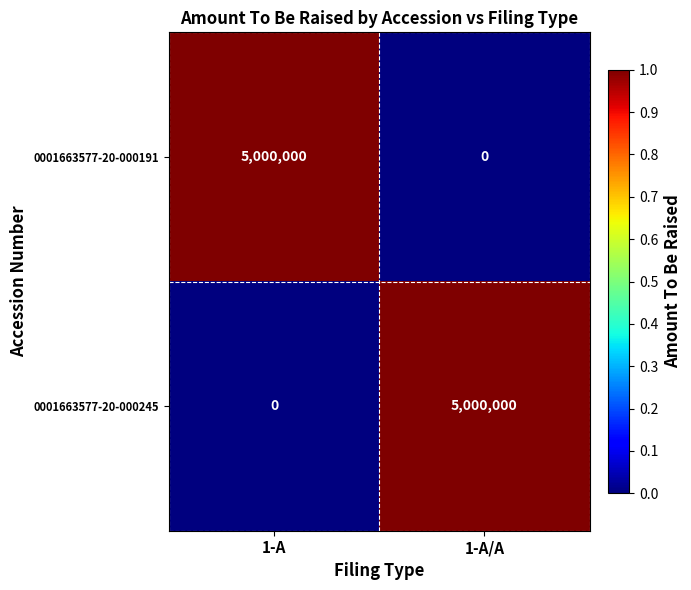

At which label is 0001663577-20-000245 closest to 2500000?

1-A